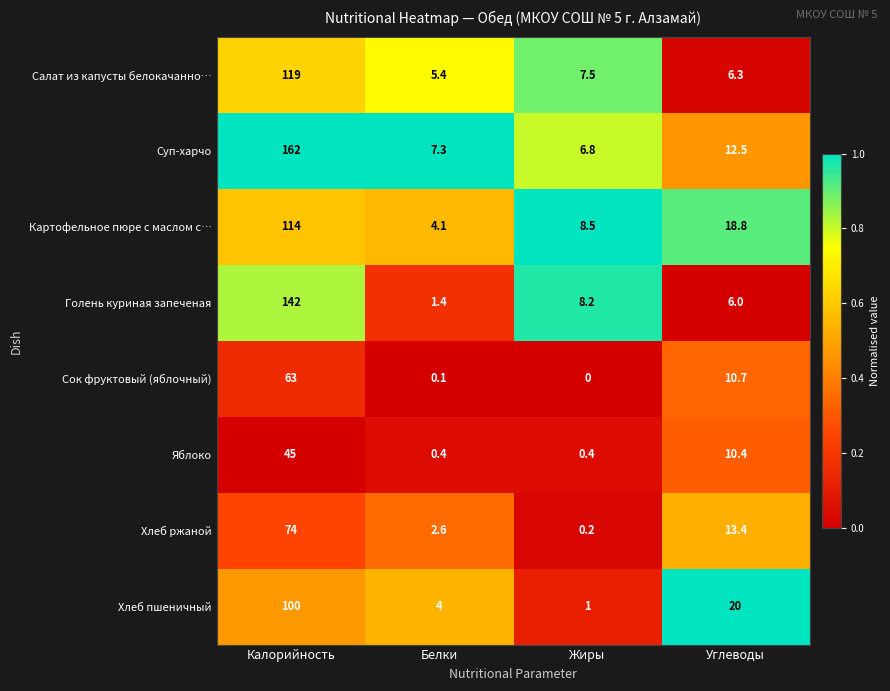

What is the sum of all Сок фруктовый (яблочный) values?

73.8